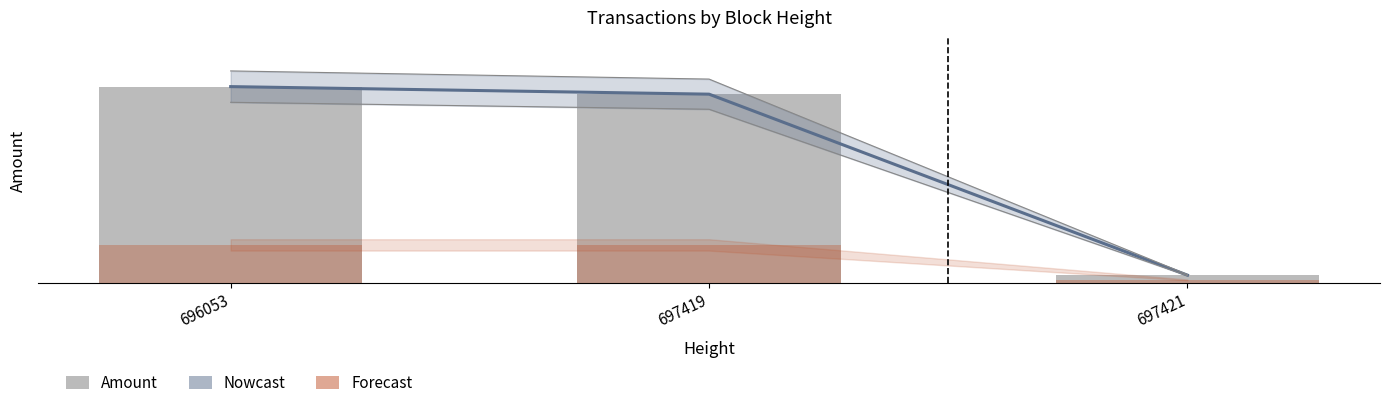

The value of Fee (scaled) at 697419 is 725.2. True or false?

False